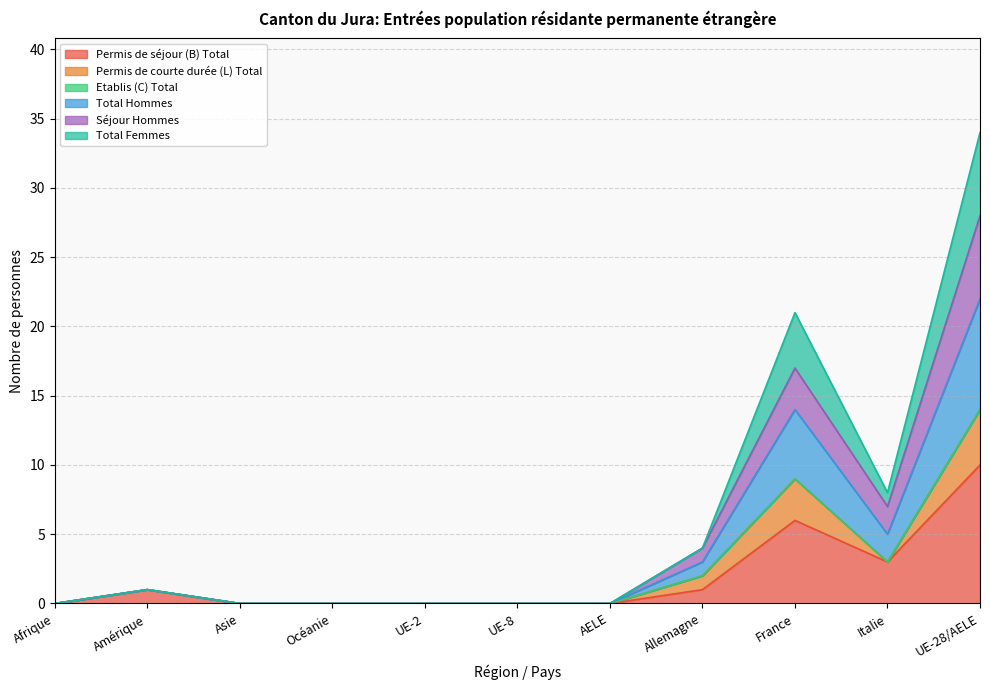

True or false: Permis de séjour (B) Total and Total Femmes intersect in this chart.

False